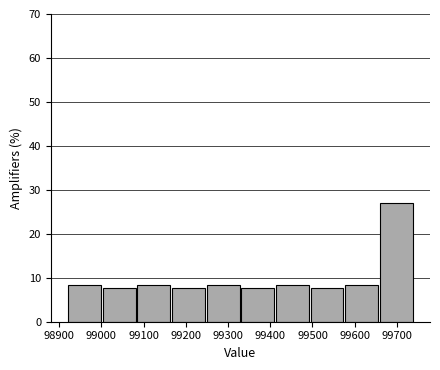

Reading left to right, list every bar in this chart as the range it spans on the x-axis followed by its height. Neither the bar edges nor the heights are printed on the chart, so give them approximately, as read against the axes.

98920 to 99000: 8
99000 to 99080: 8
99080 to 99170: 8
99170 to 99250: 8
99250 to 99330: 8
99330 to 99410: 8
99410 to 99490: 8
99490 to 99580: 8
99580 to 99660: 8
99660 to 99740: 27